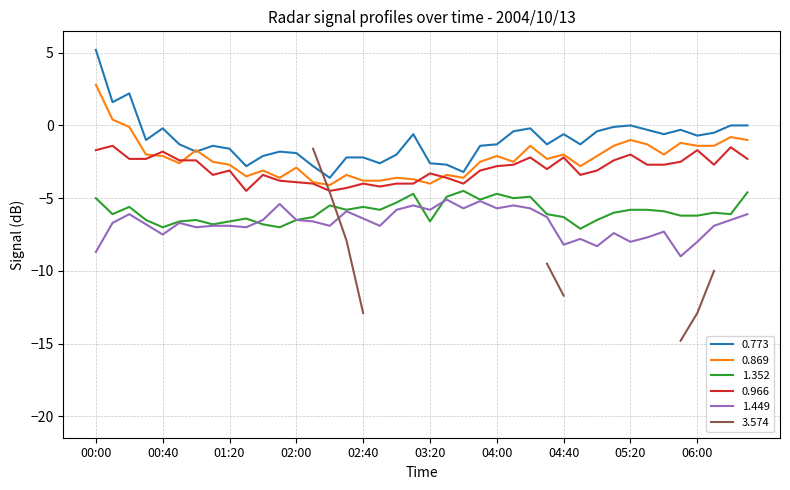

True or false: 1.449 and 0.773 intersect in this chart.

False